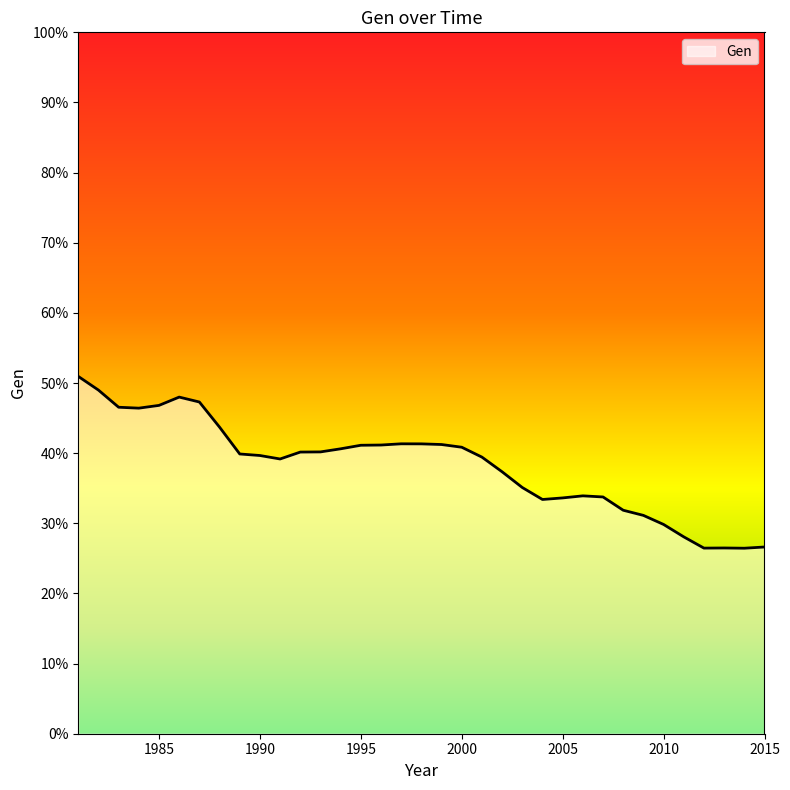

Is this an area chart (filled region under the line)?

No